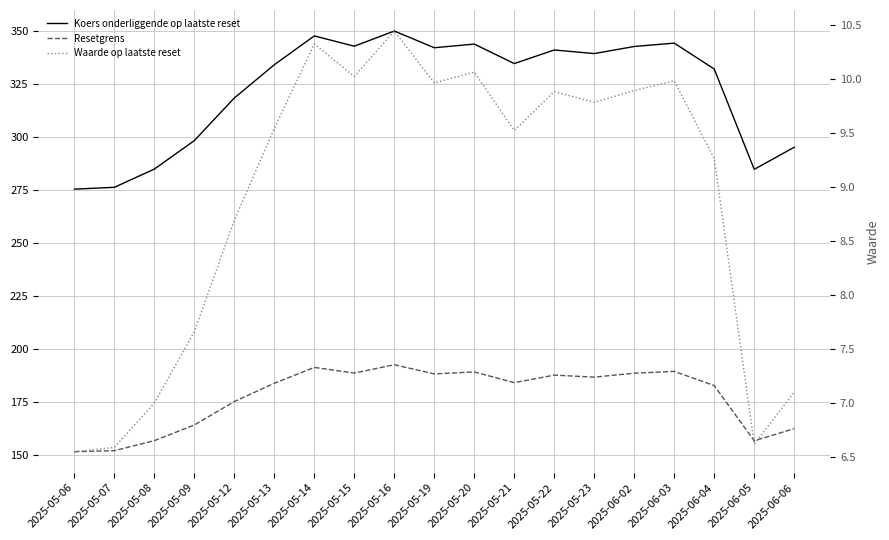

What is the value of the Resetgrens point at the 7th from the left?

191.2